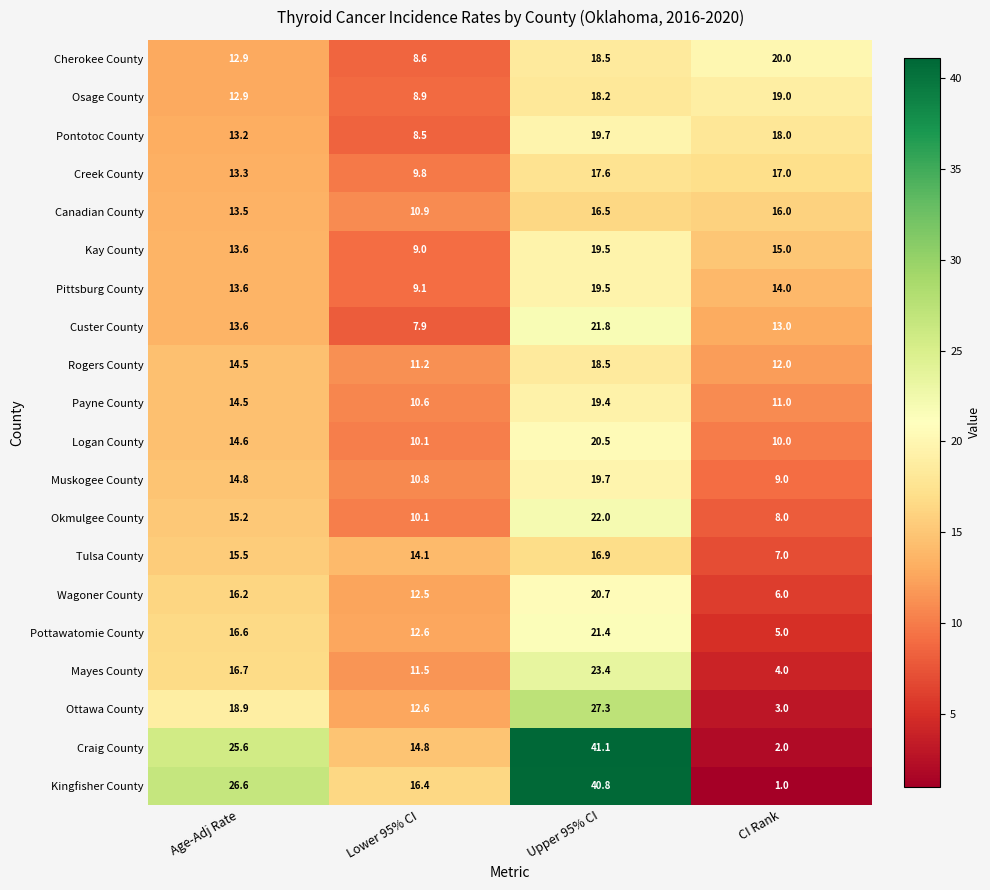

True or false: Kingfisher County has a value of 40.8 at Upper 95% CI.

True